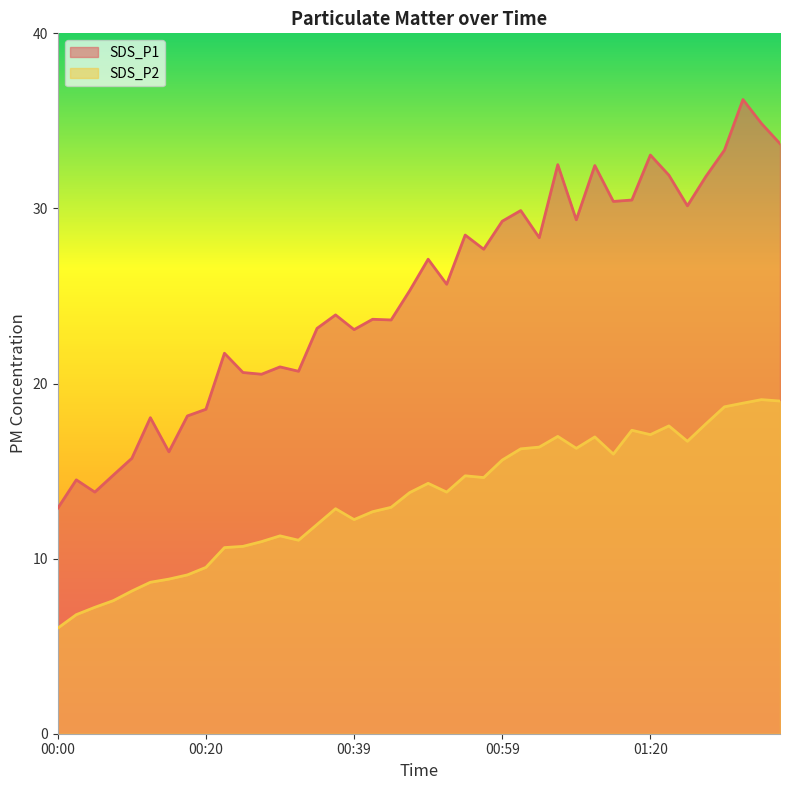

Does the chart display data point markers on the line(s)?

No